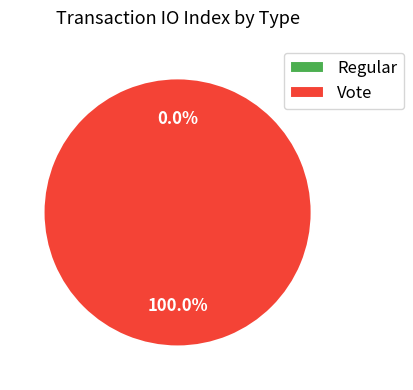

What is the total percentage of Vote and Regular?

100.0%